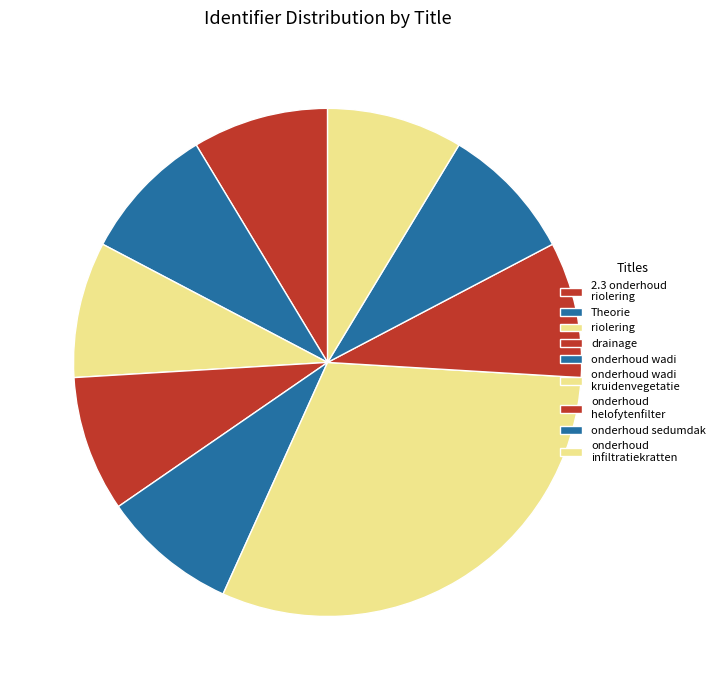

What percentage is NOT represented by onderhoud infiltratiekratten?

91.3%